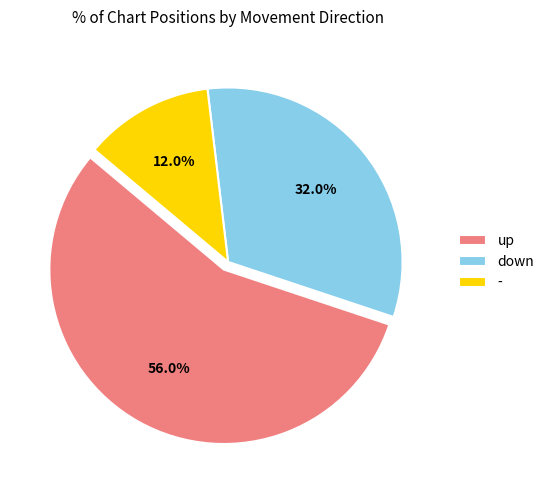

The up slice represents 46% of the pie. True or false?

False